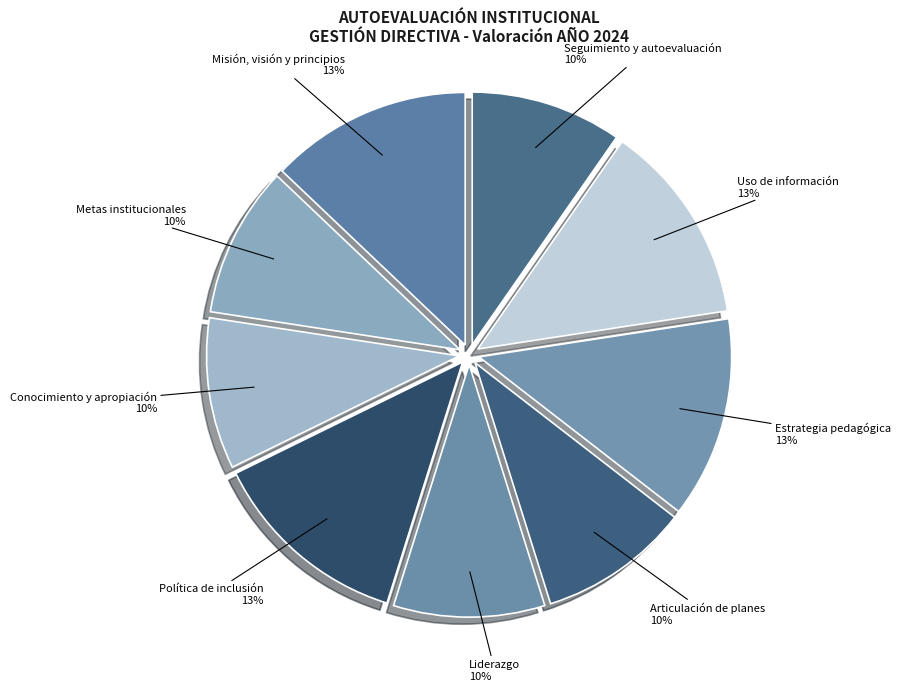

How many segments does this pie chart have?

9